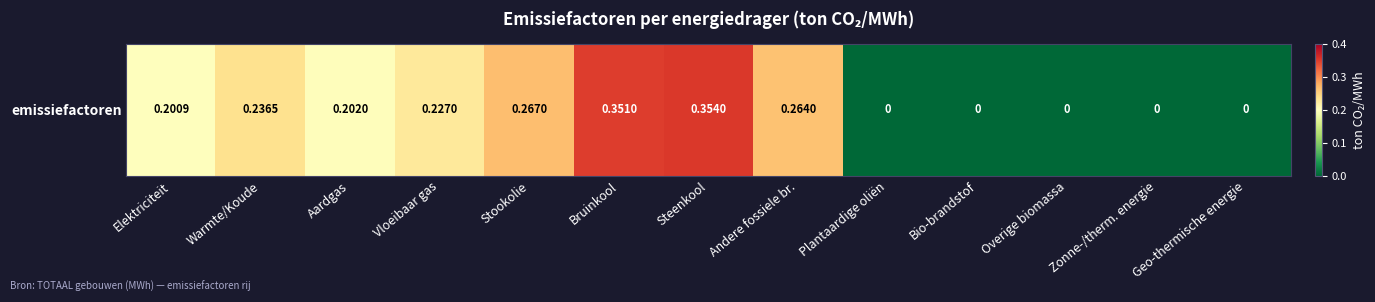

What is the average value?

0.2